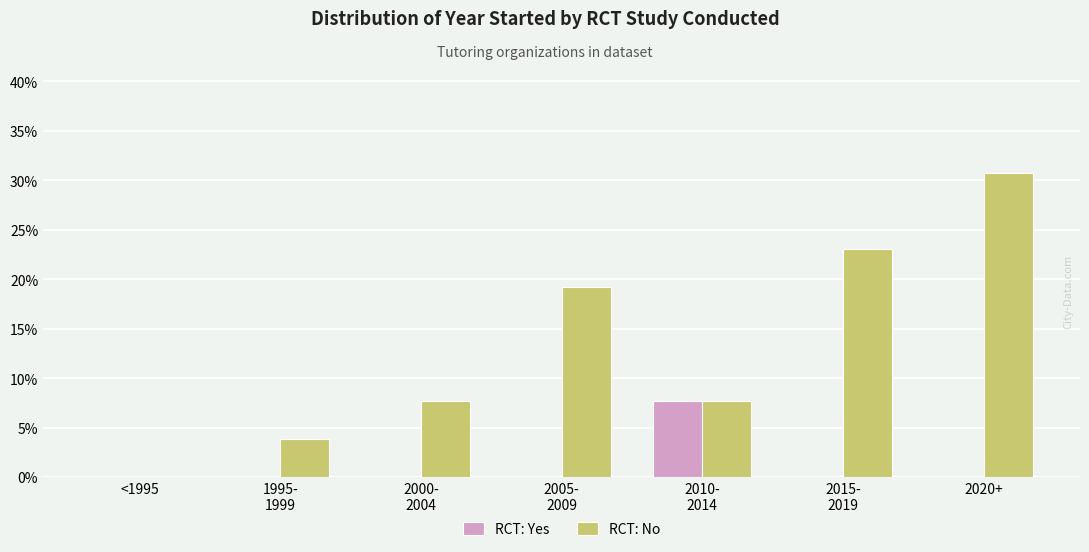

What is the sum of all RCT: Yes values?

7.7